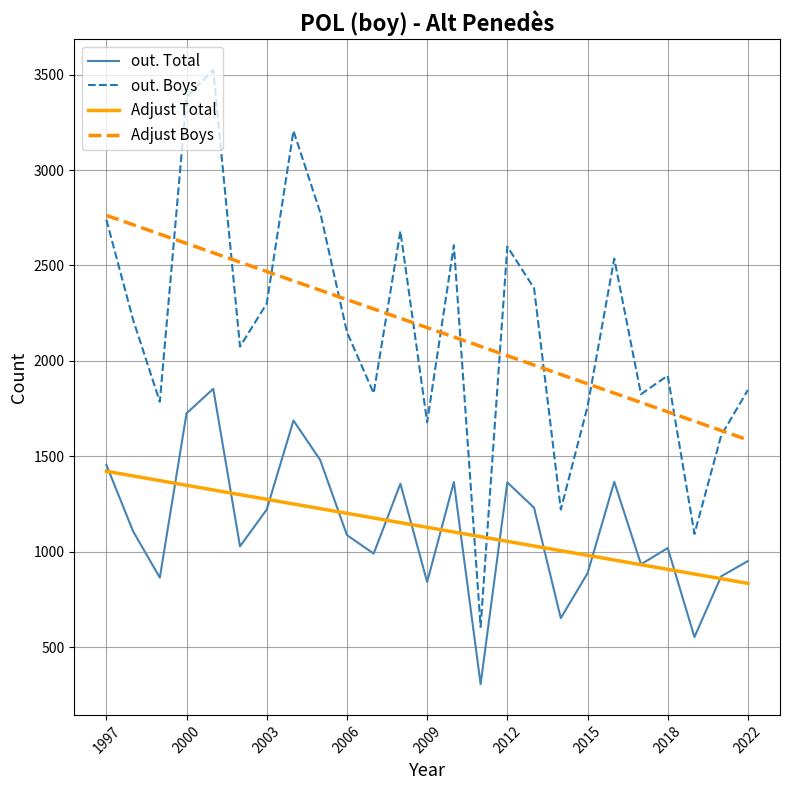

Which series has the largest range (max minus min)?

out. Boys